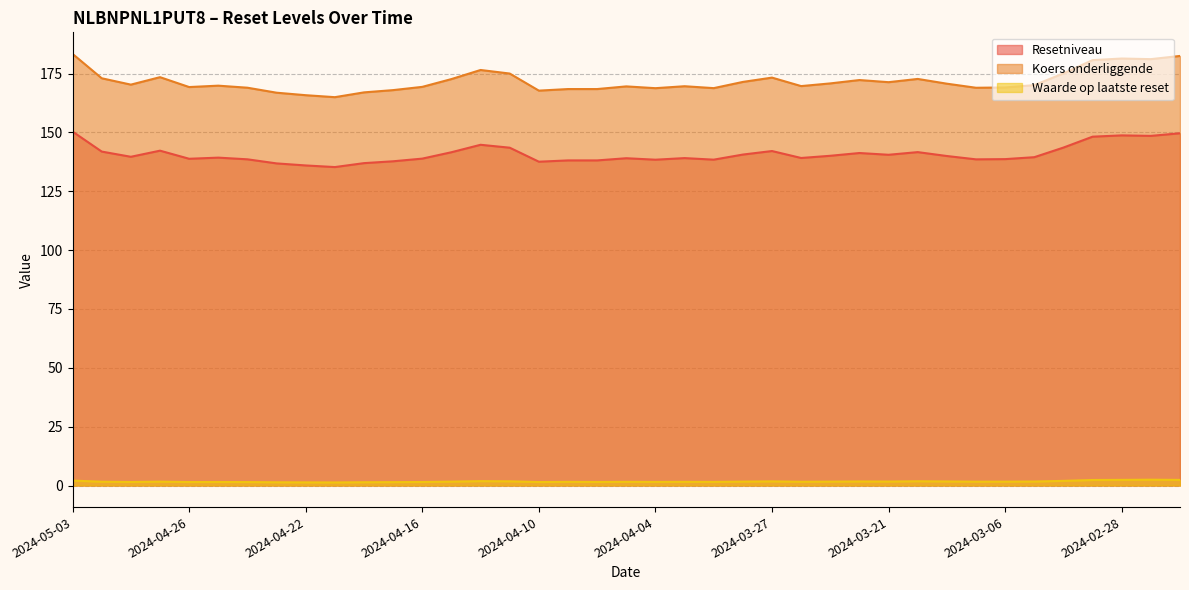

What is the difference between the maximum and minimum values in the Koers onderliggende series?

18.4